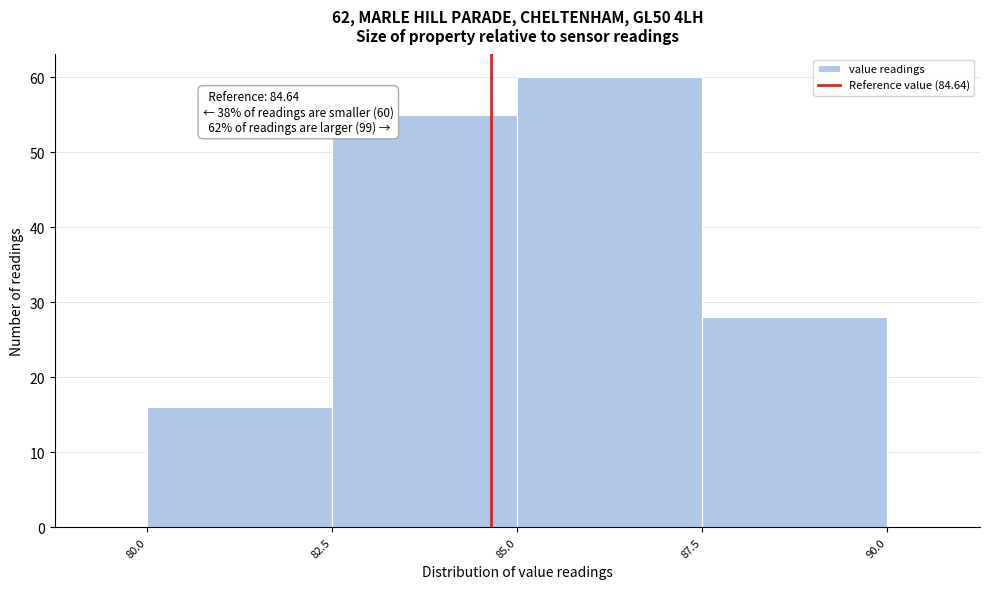

Which range on the x-axis has the tallest bar?

85.0 to 87.5